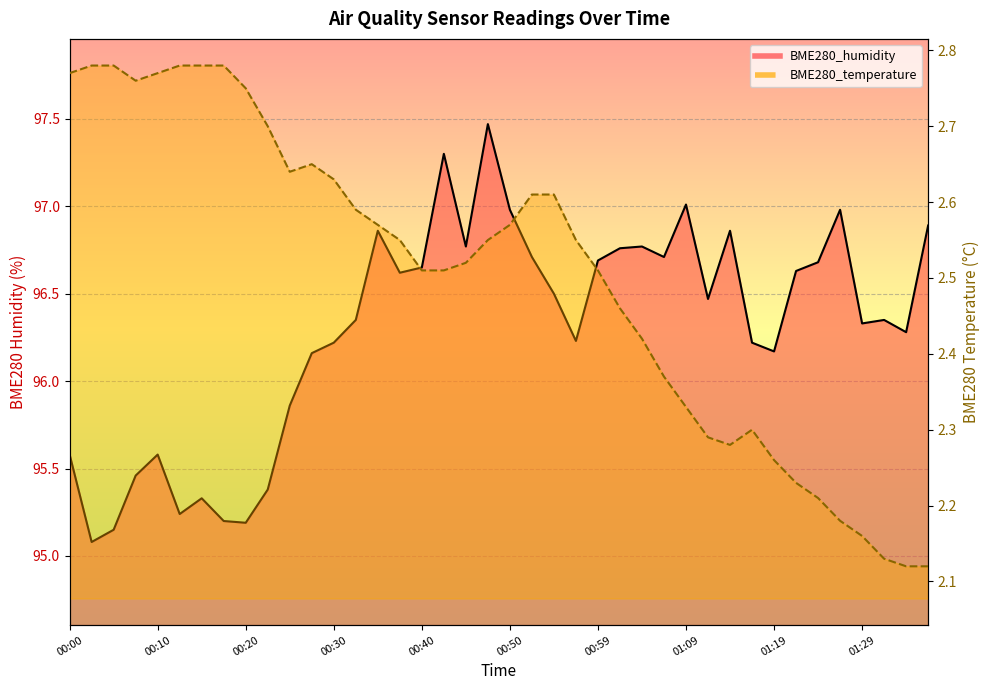

What is the difference between the maximum and minimum values in the BME280_temperature series?

0.7